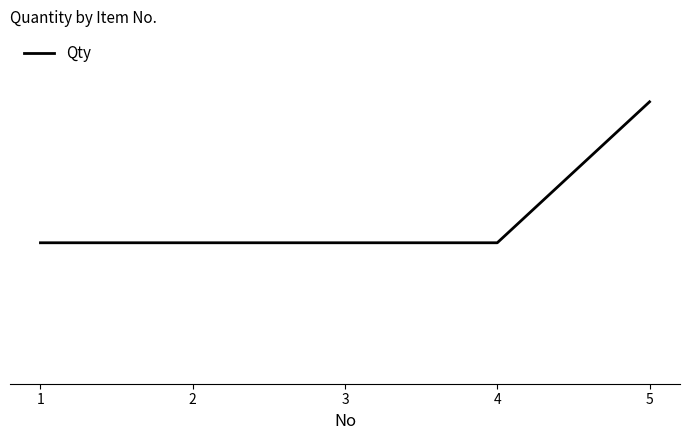

The chart shows a value of 1 at 1. True or false?

True